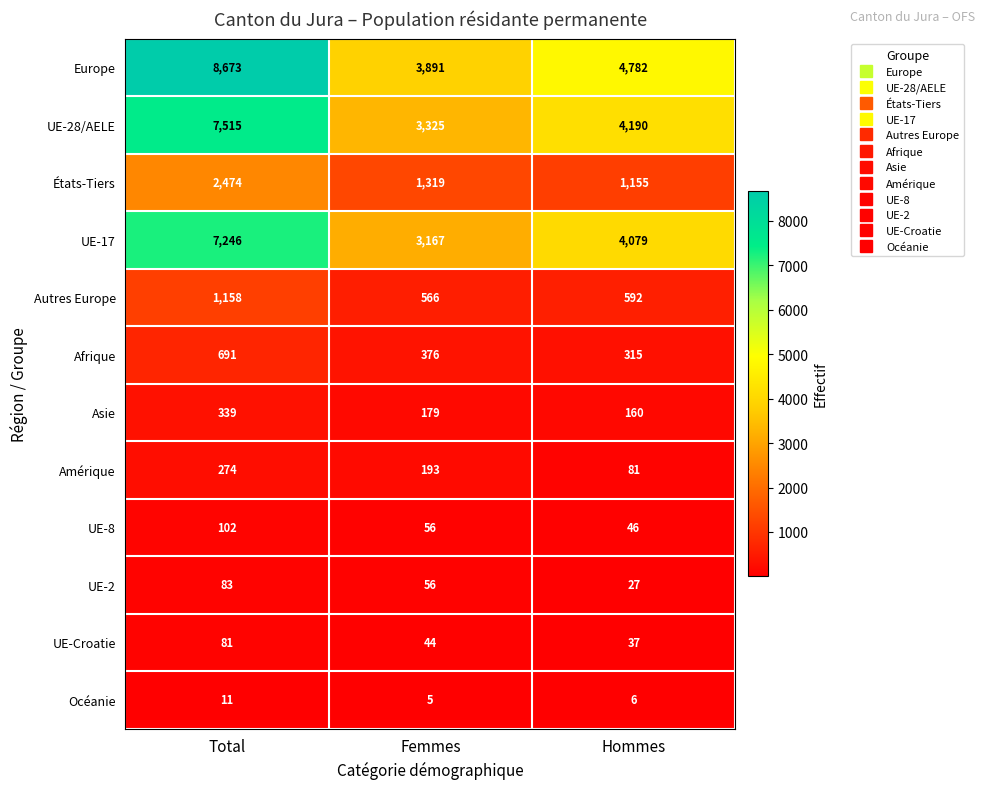

What is the sum of the UE-17 values at Total and Femmes?

10413